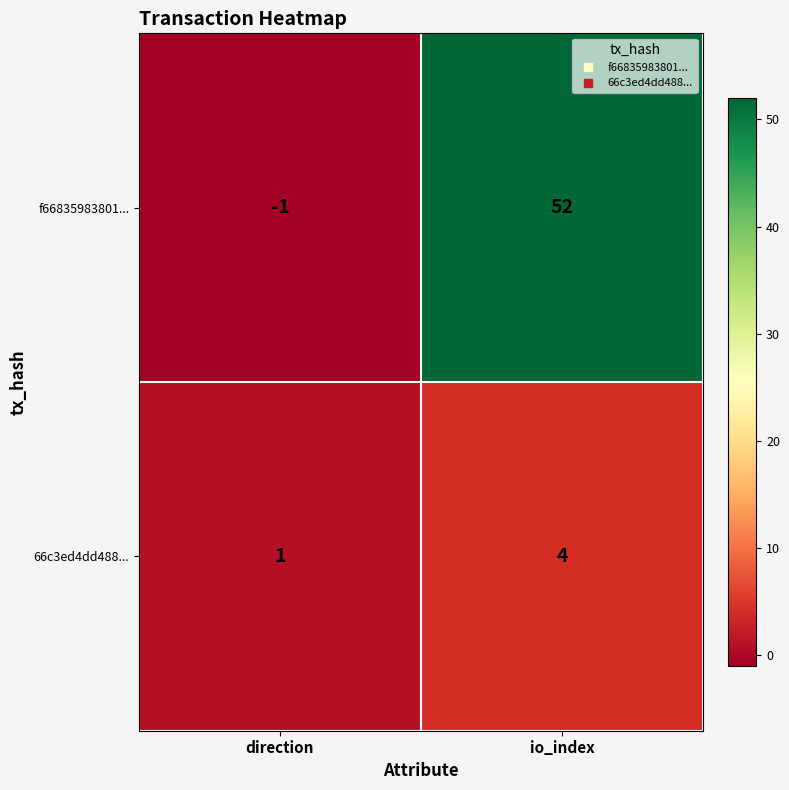

Which series has the largest range (max minus min)?

f66835983801...